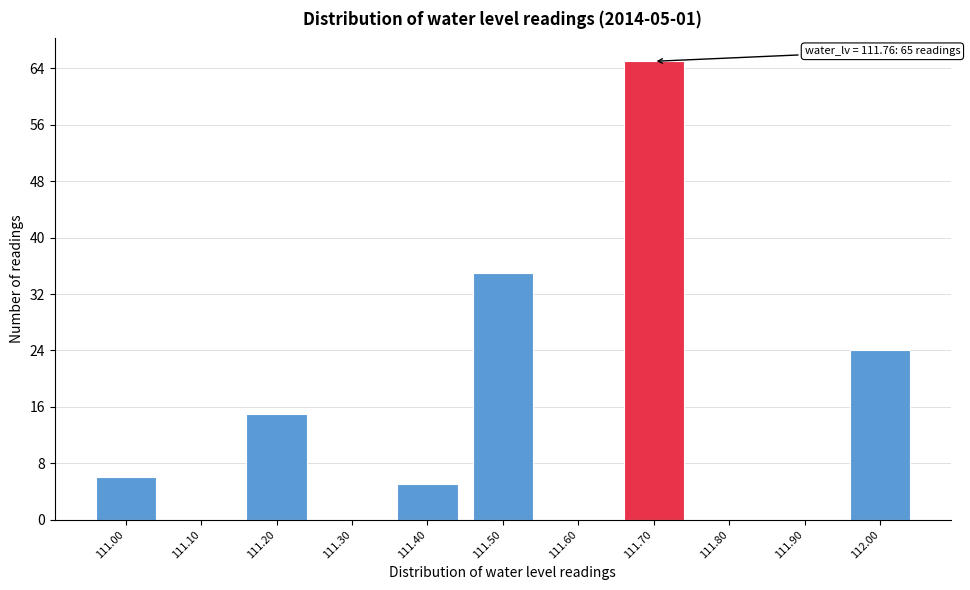

Reading left to right, list all the values displayed in this chart.

111.00=6	111.10=0	111.20=15	111.30=0	111.40=5	111.50=35	111.60=0	111.70=65	111.80=0	111.90=0	112.00=24